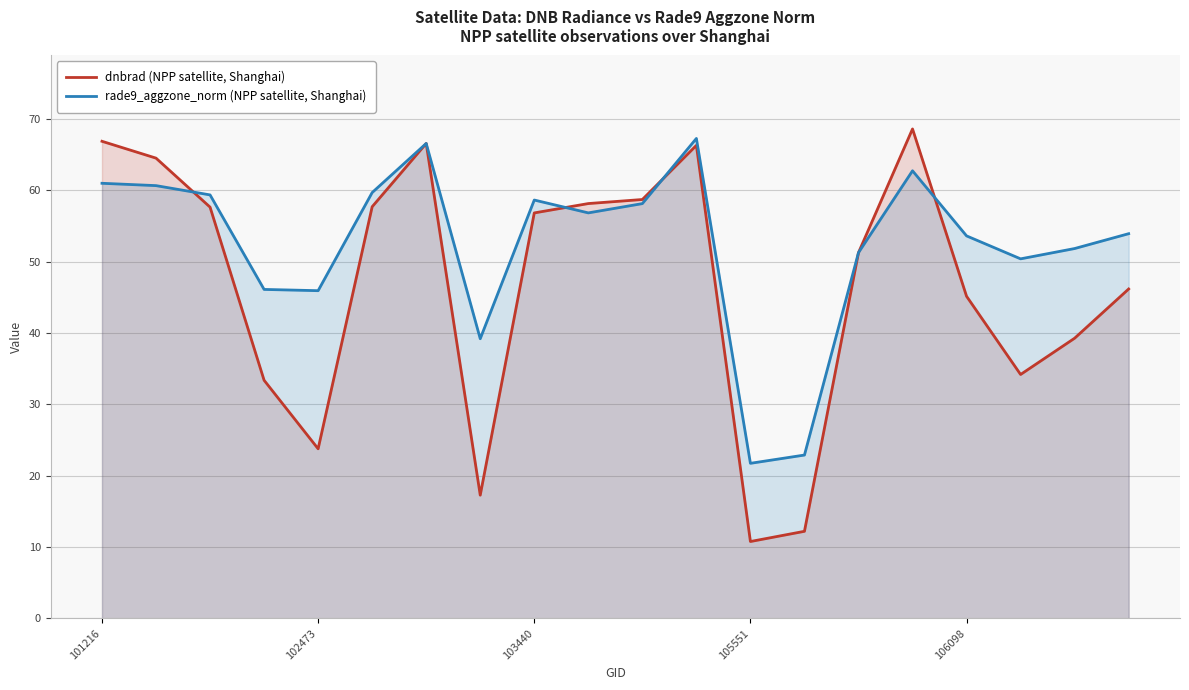

What is the maximum value for rade9_aggzone_norm (NPP satellite, Shanghai)?

67.2